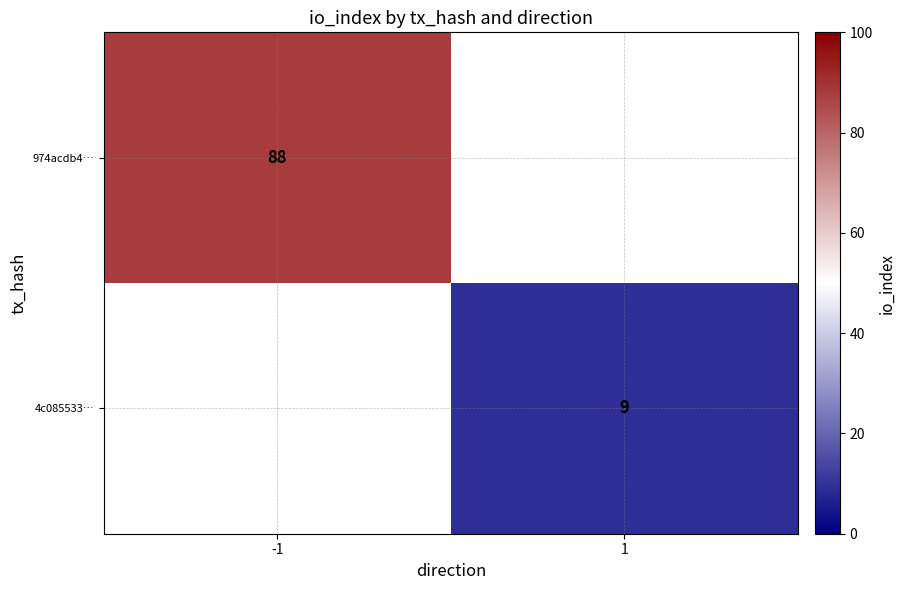

Is the value of 974acdb4… at -1 greater than the value of 4c085533… at 1?

Yes